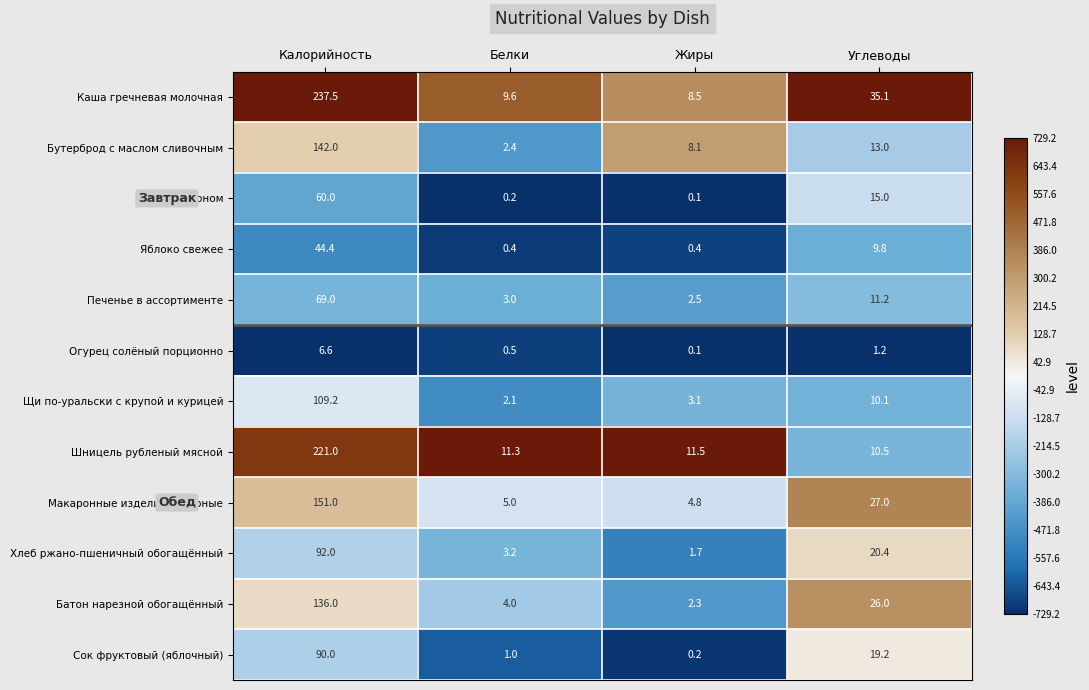

What is the difference between the second highest and minimum values in the Батон нарезной обогащённый series?

23.7